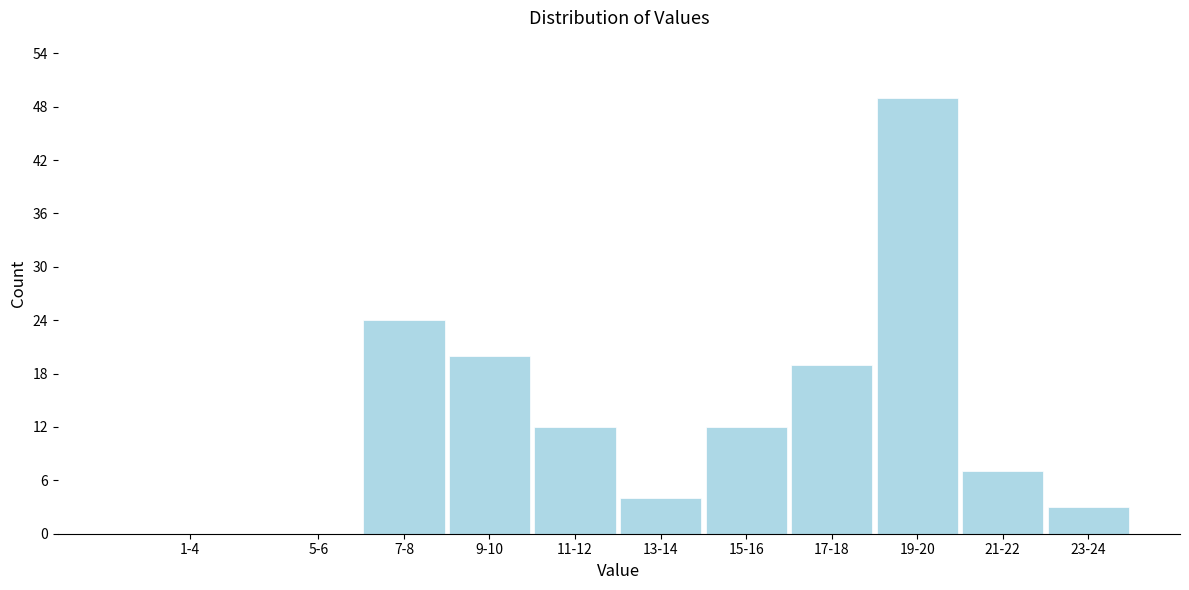

Reading left to right, what are all the values shown in this chart?

1-4=0	5-6=0	7-8=24	9-10=20	11-12=12	13-14=4	15-16=12	17-18=19	19-20=49	21-22=7	23-24=3